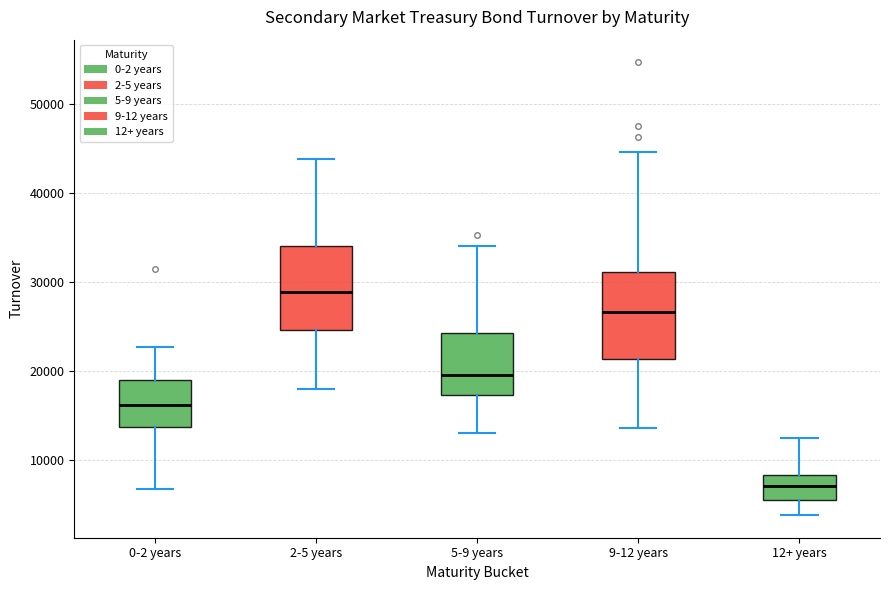

Reading left to right, read every box against the y-axis: the position of its median line, the range the box covers, and the ends of its whiskers. The values are not printed on the chart, so give them approximately, as read against the axis.

0-2 years: median 16000, box 14000 to 19000, whiskers 7000 to 23000
2-5 years: median 29000, box 25000 to 34000, whiskers 18000 to 44000
5-9 years: median 20000, box 17000 to 24000, whiskers 13000 to 34000
9-12 years: median 27000, box 21000 to 31000, whiskers 14000 to 45000
12+ years: median 7000, box 5000 to 8000, whiskers 4000 to 12000